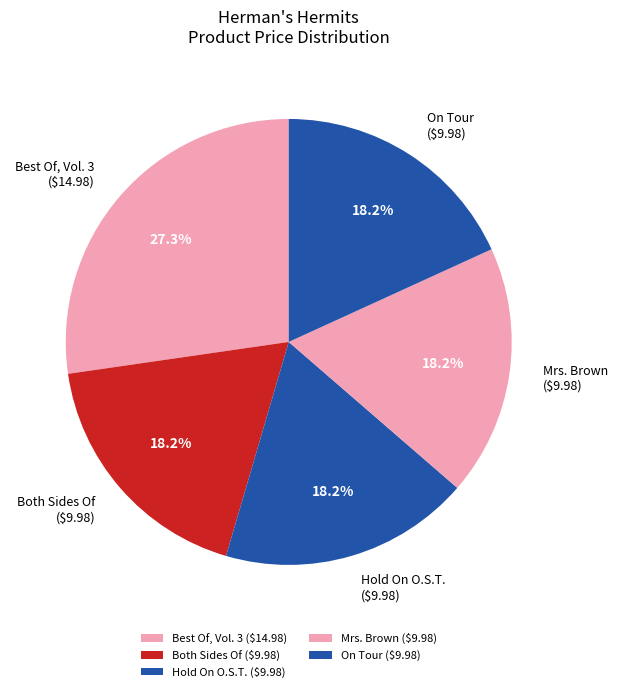

Which slice is the largest?

Best Of, Vol. 3